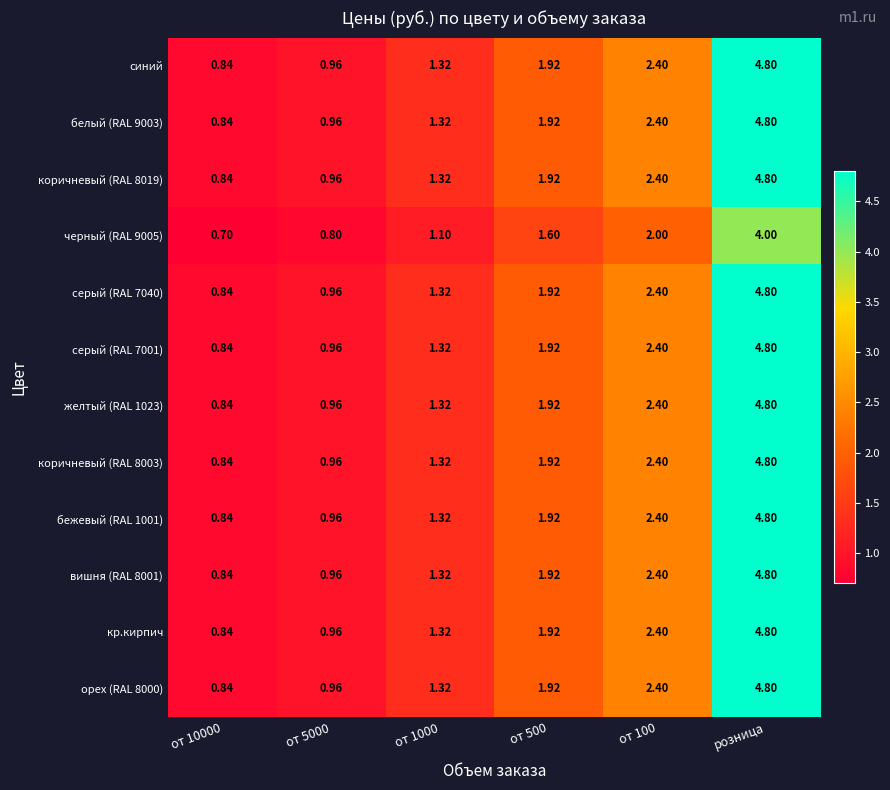

Which category has the highest value across all series?

розница